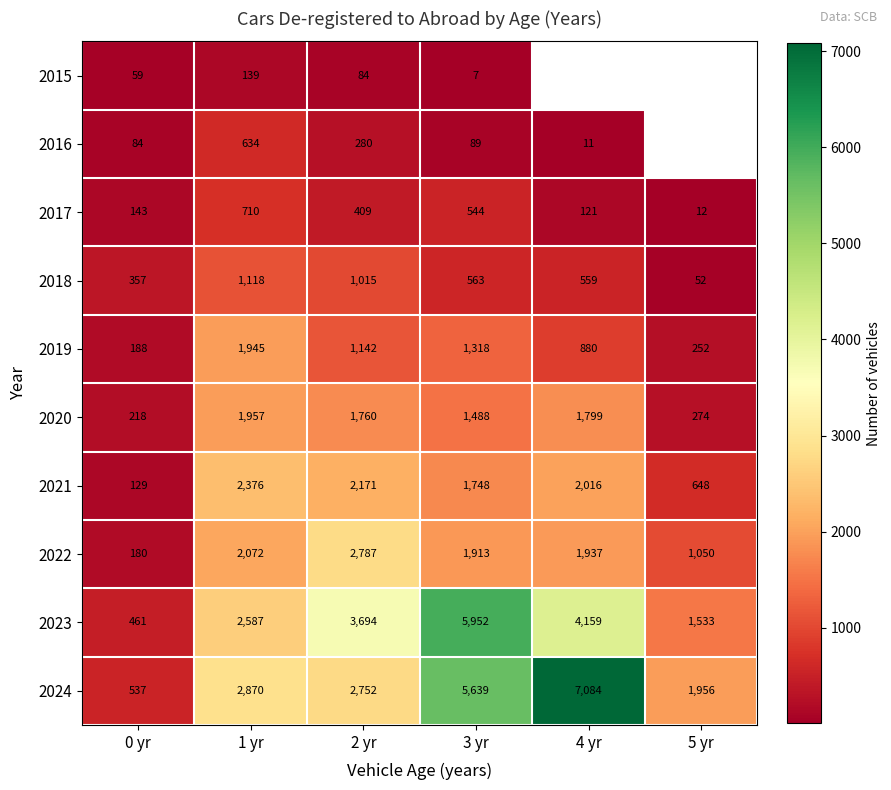

At which category is the sum across all series the highest?

3 yr